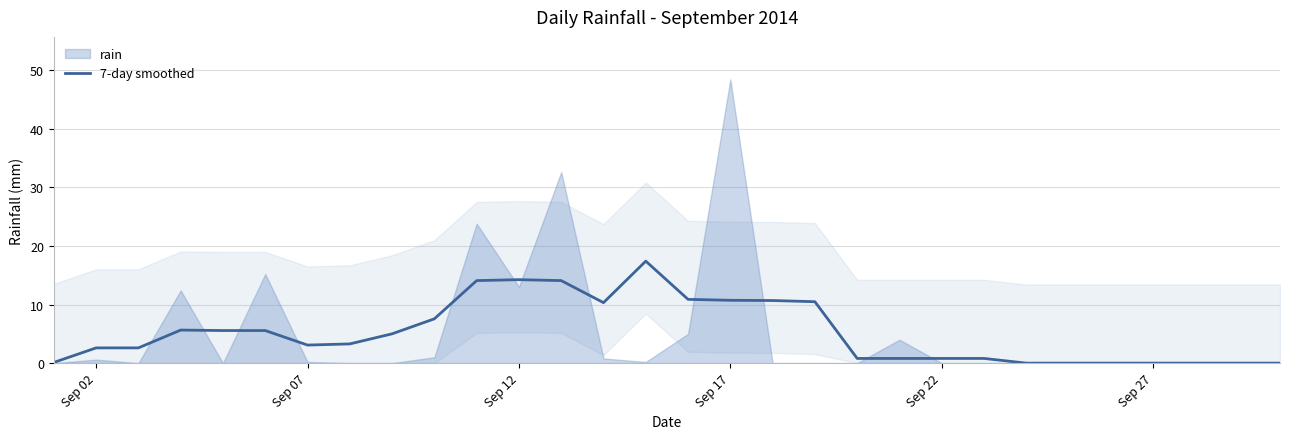

True or false: the data has more than 0 interior local peaks.

True